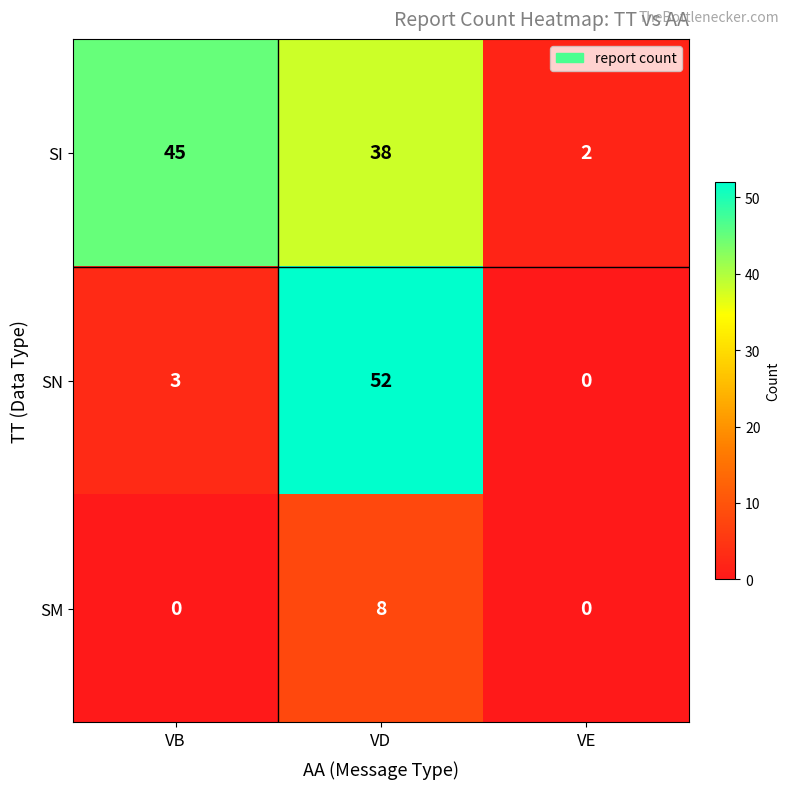

What is the greatest value displayed?

52